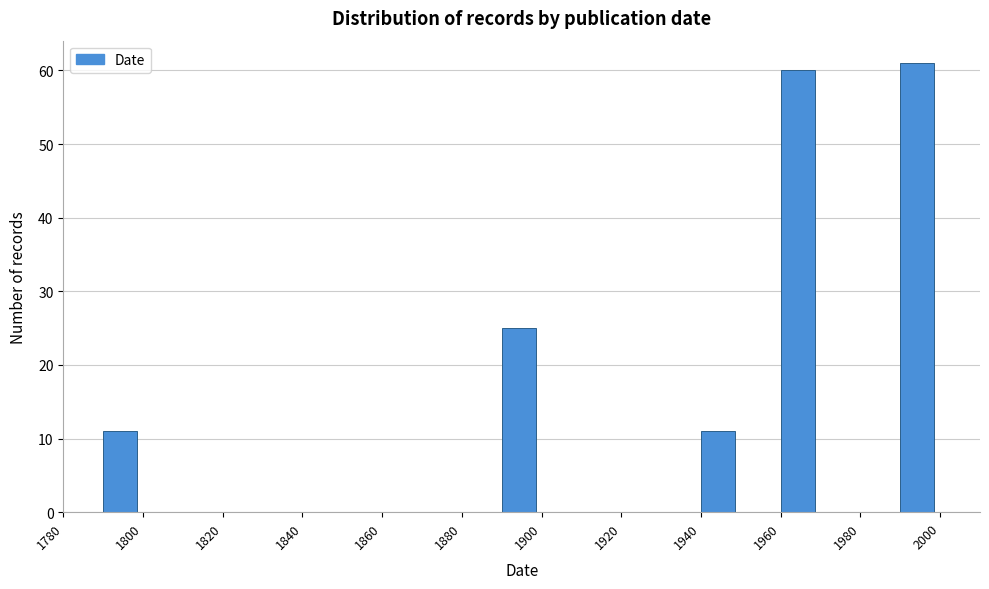

Which range on the x-axis has the tallest bar?

1990 to 2000